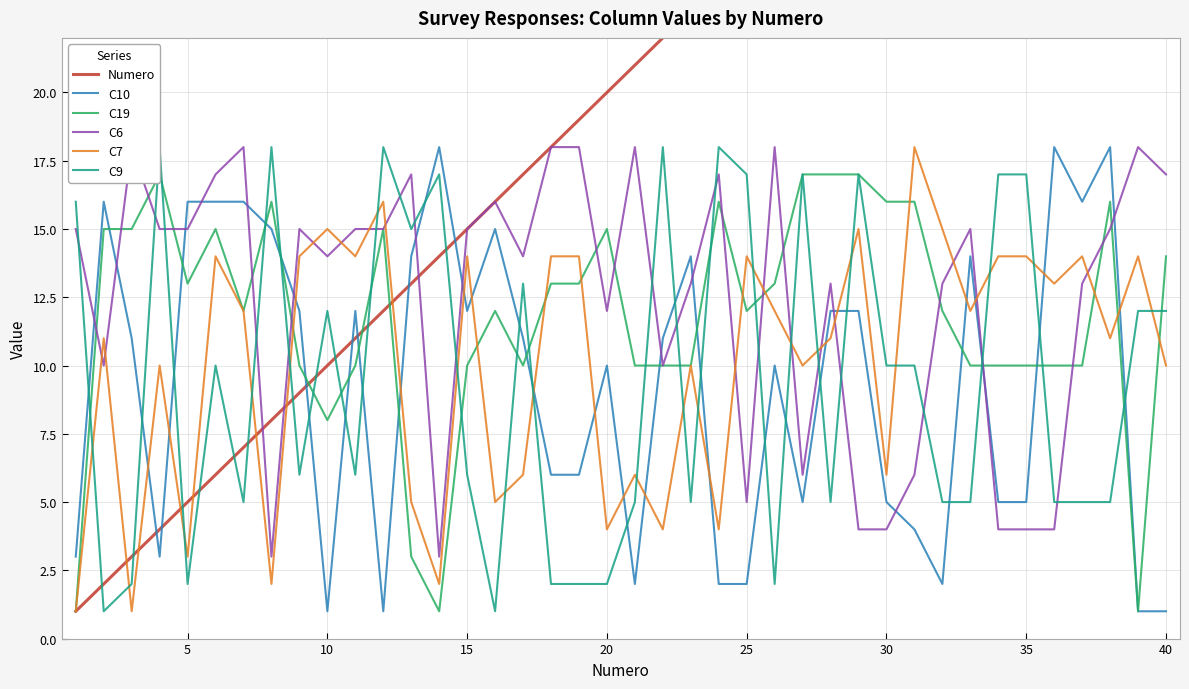

What is the sum of all C6 values?

500